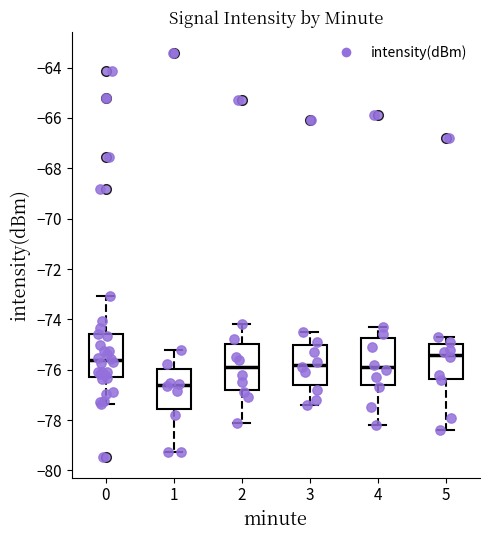

Where does the upper whisker of the box at x = 5 end on the y-axis? The values are not printed on the chart, so give them approximately, as read against the axis.

-74.6